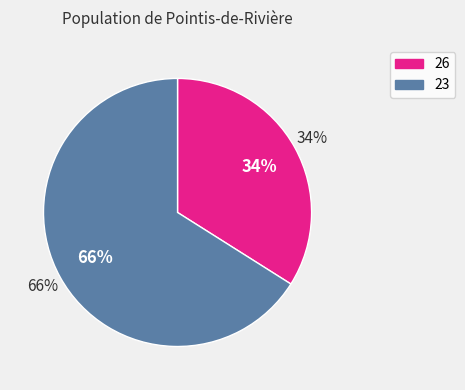

Which slice is the smallest?

26